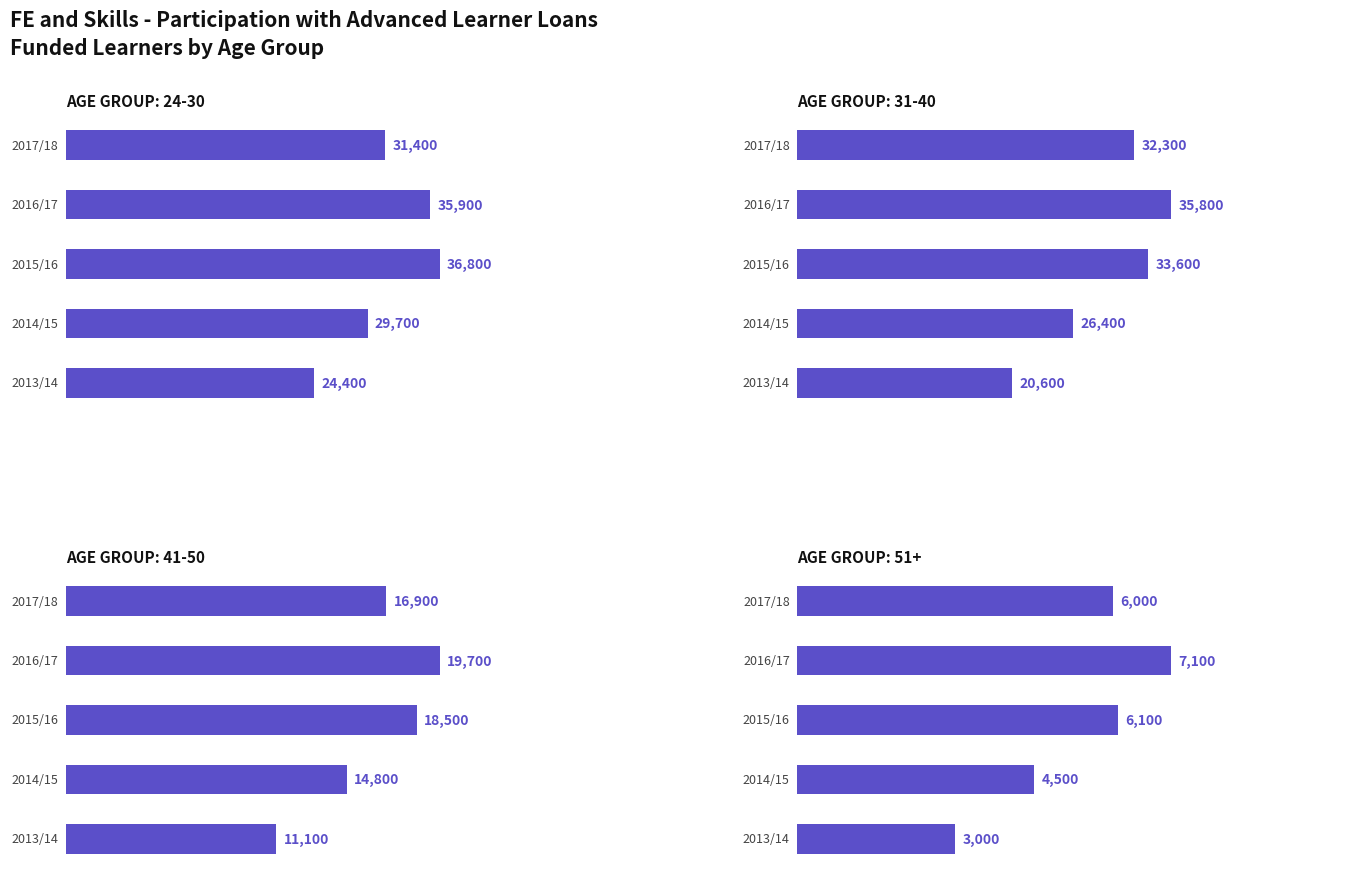

What is the smallest value displayed?

3000